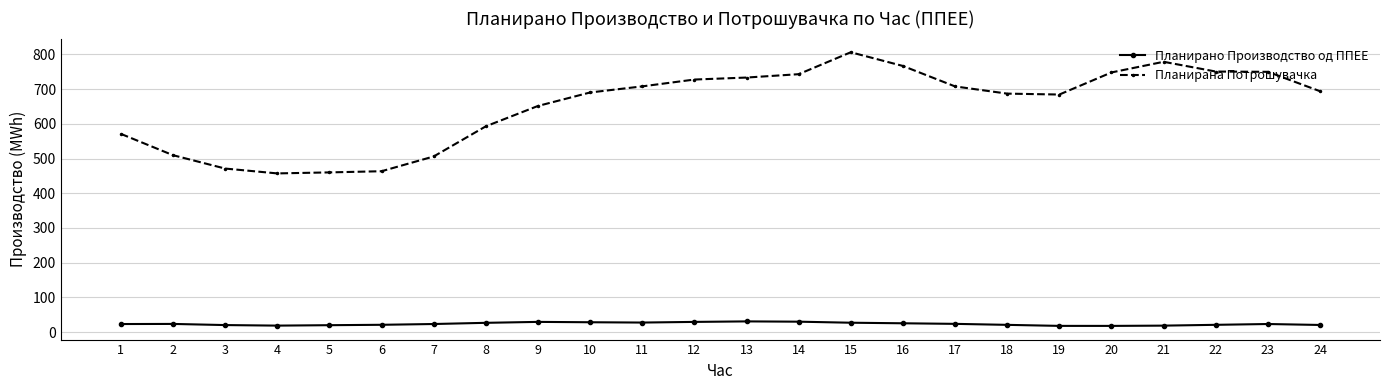

Is the value of Планирана Потрошувачка at 18 greater than the value of Планирано Производство од ППЕЕ at 22?

Yes